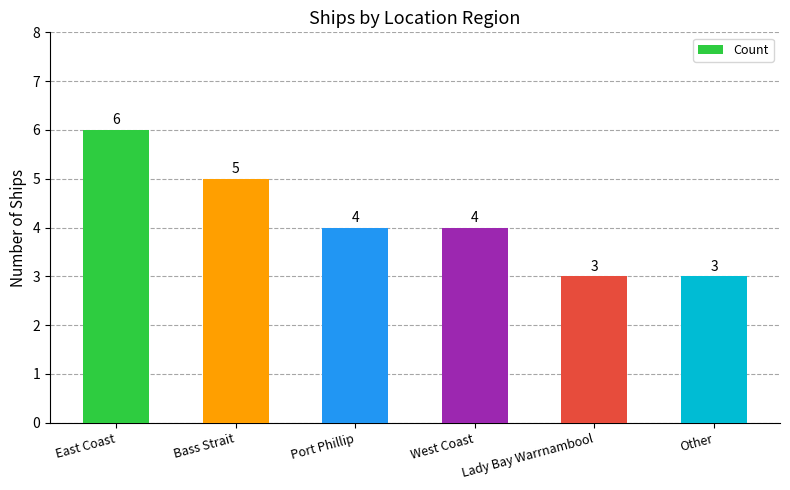

Reading left to right, extract all data points from this chart.

6	5	4	4	3	3